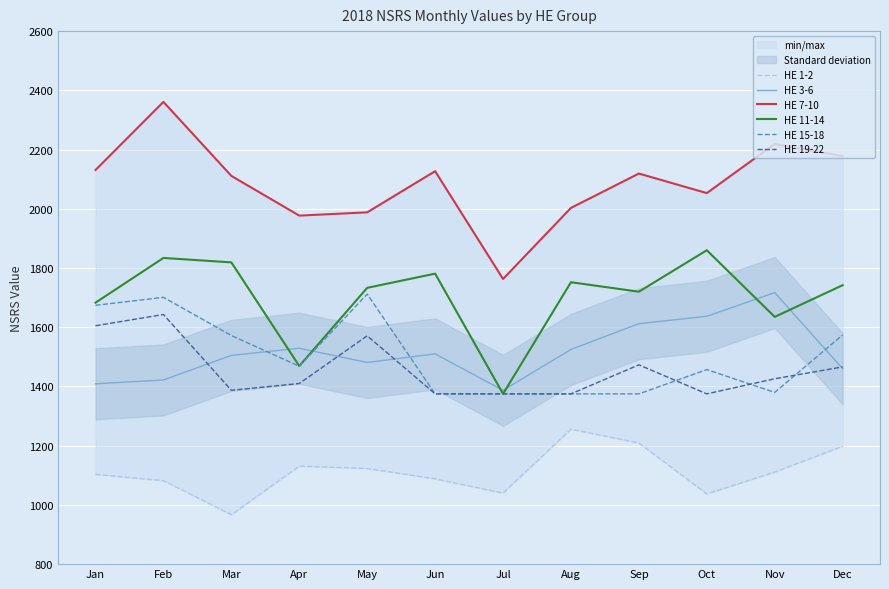

At Sep, list the series in order from smallest to largest.

HE 1-2, HE 15-18, HE 19-22, HE 3-6, HE 11-14, HE 7-10